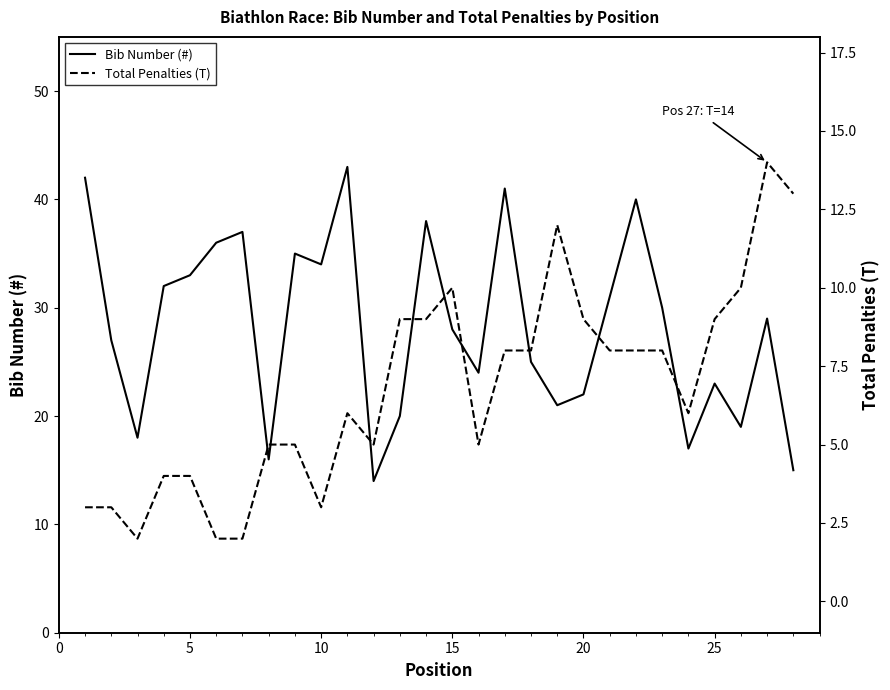

What is the value of the Bib Number (#) point at the 22nd from the left?

40